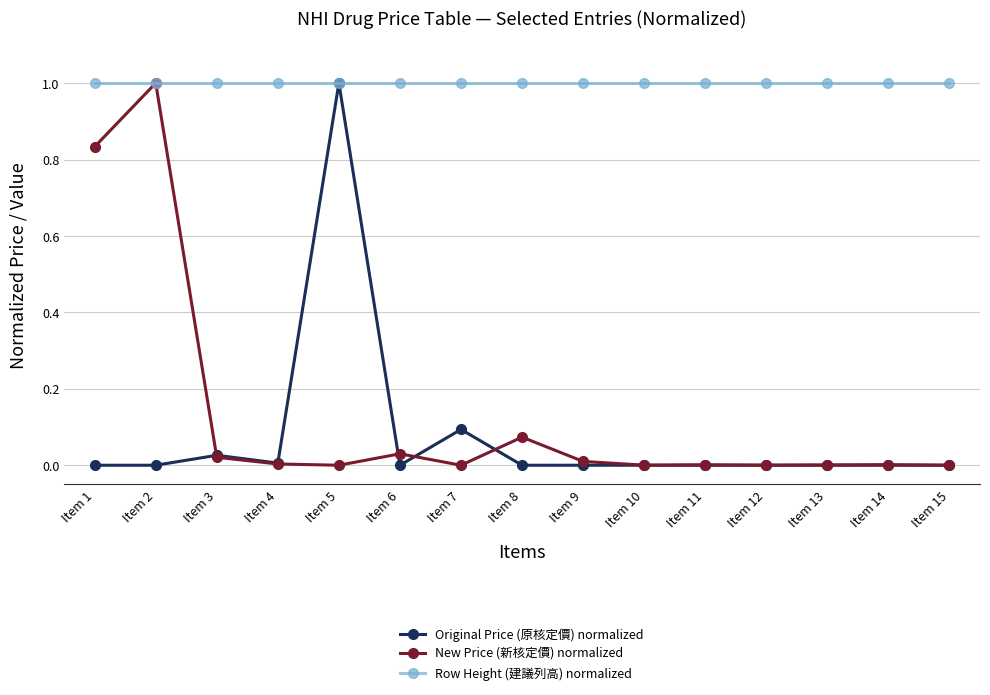

True or false: New Price (新核定價) normalized has more than 0 interior local peaks.

True